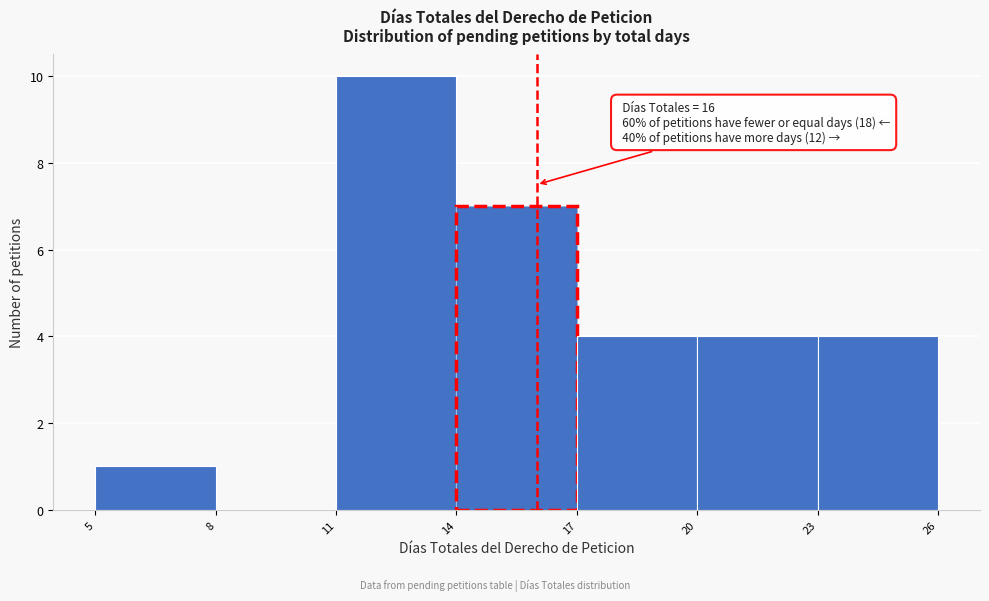

Which range on the x-axis has the tallest bar?

11 to 14